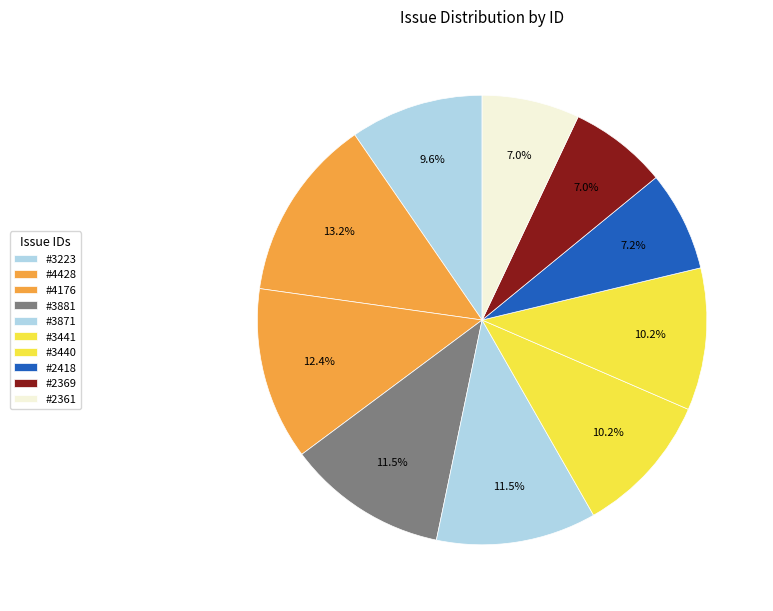

Count the number of slices in the pie.

10